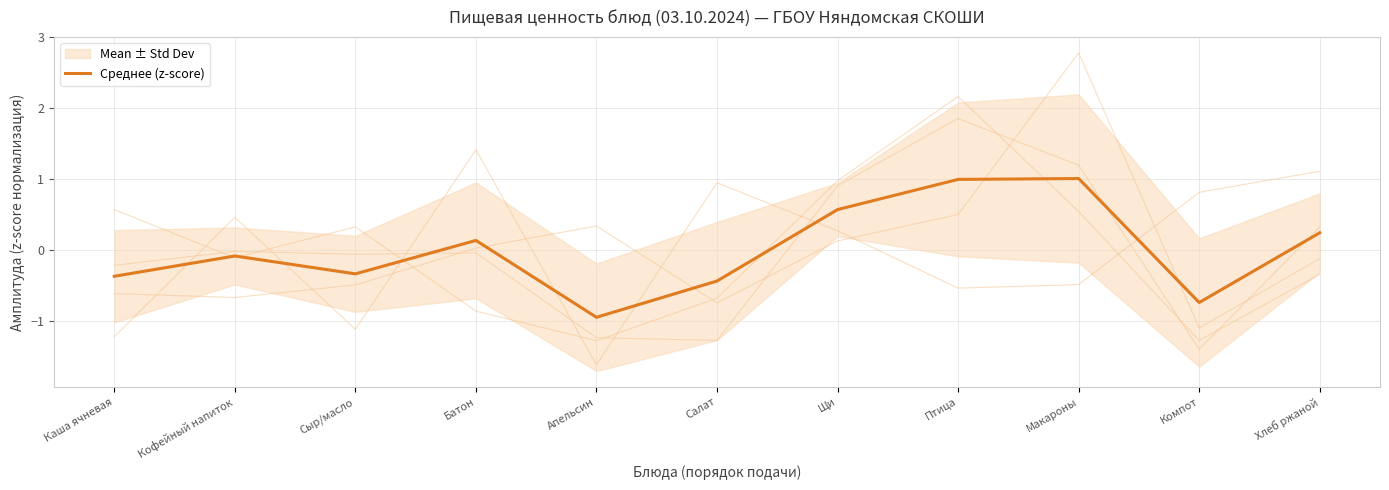

What is the change in value from Батон to Компот?

-0.9